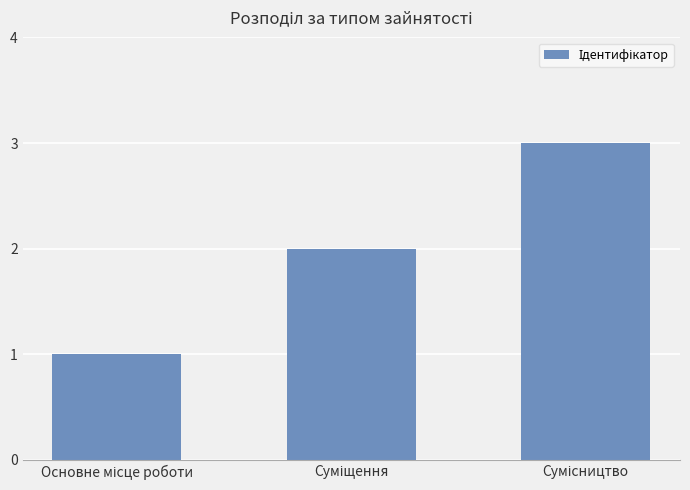

Count the number of data series in this chart.

1